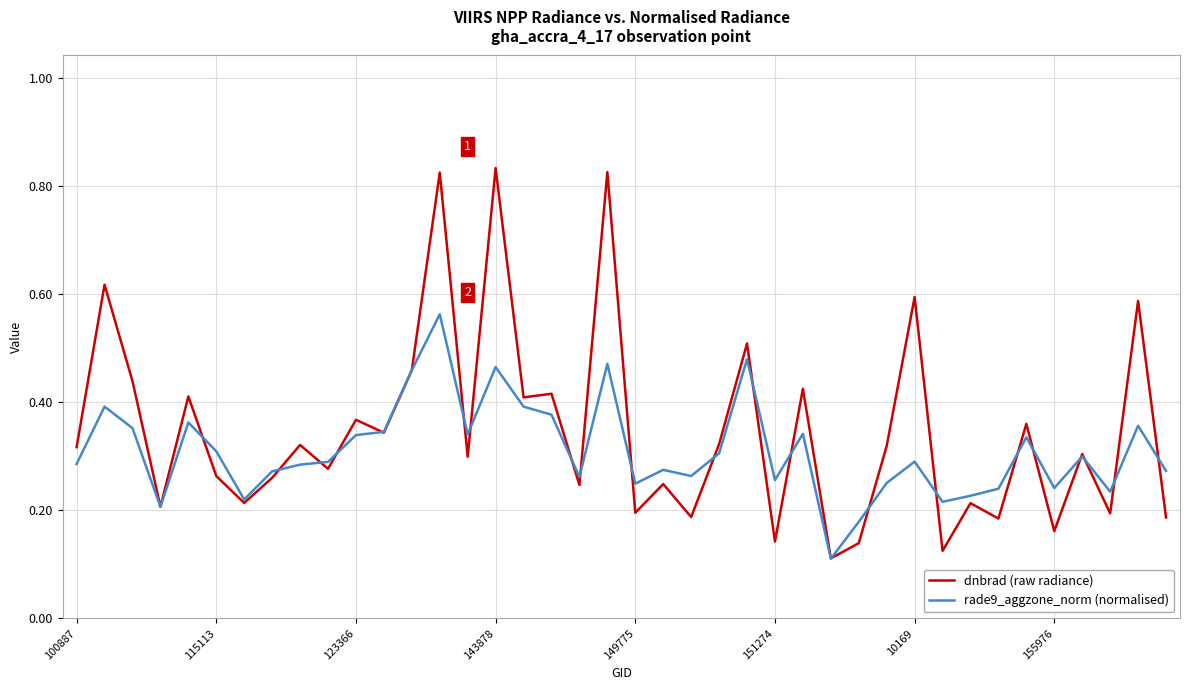

Which series has the widest spread of values?

dnbrad (raw radiance)